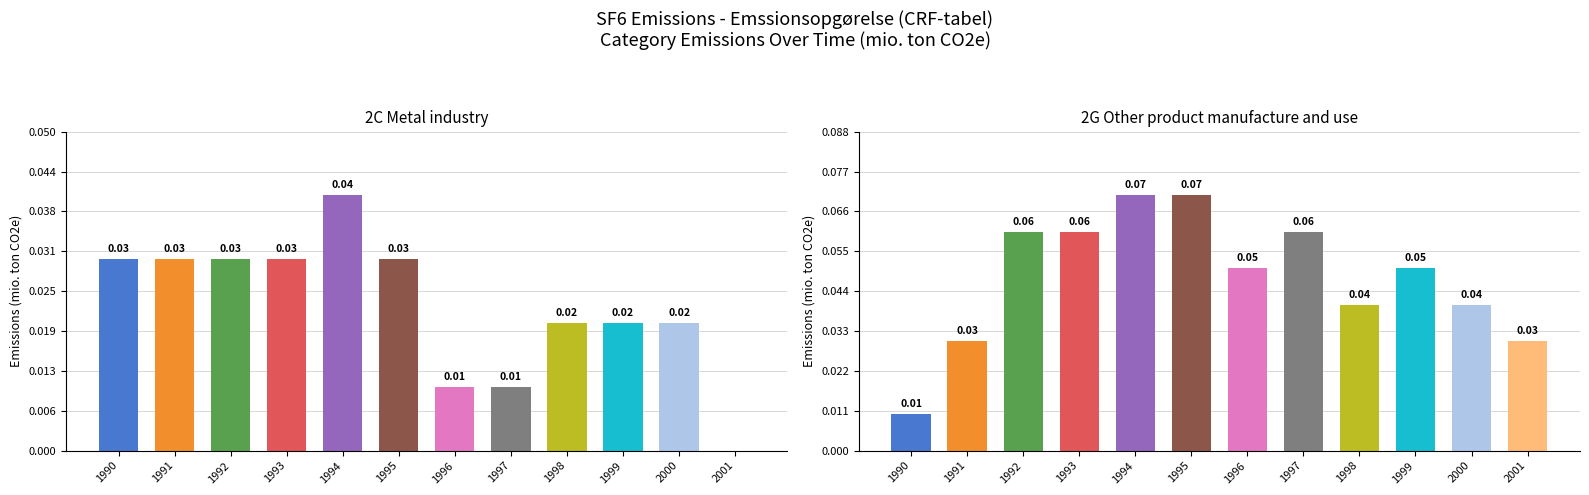

Rank the categories by 2G Other product manufacture and use value from highest to lowest.

1994, 1995, 1992, 1993, 1997, 1996, 1999, 1998, 2000, 1991, 2001, 1990